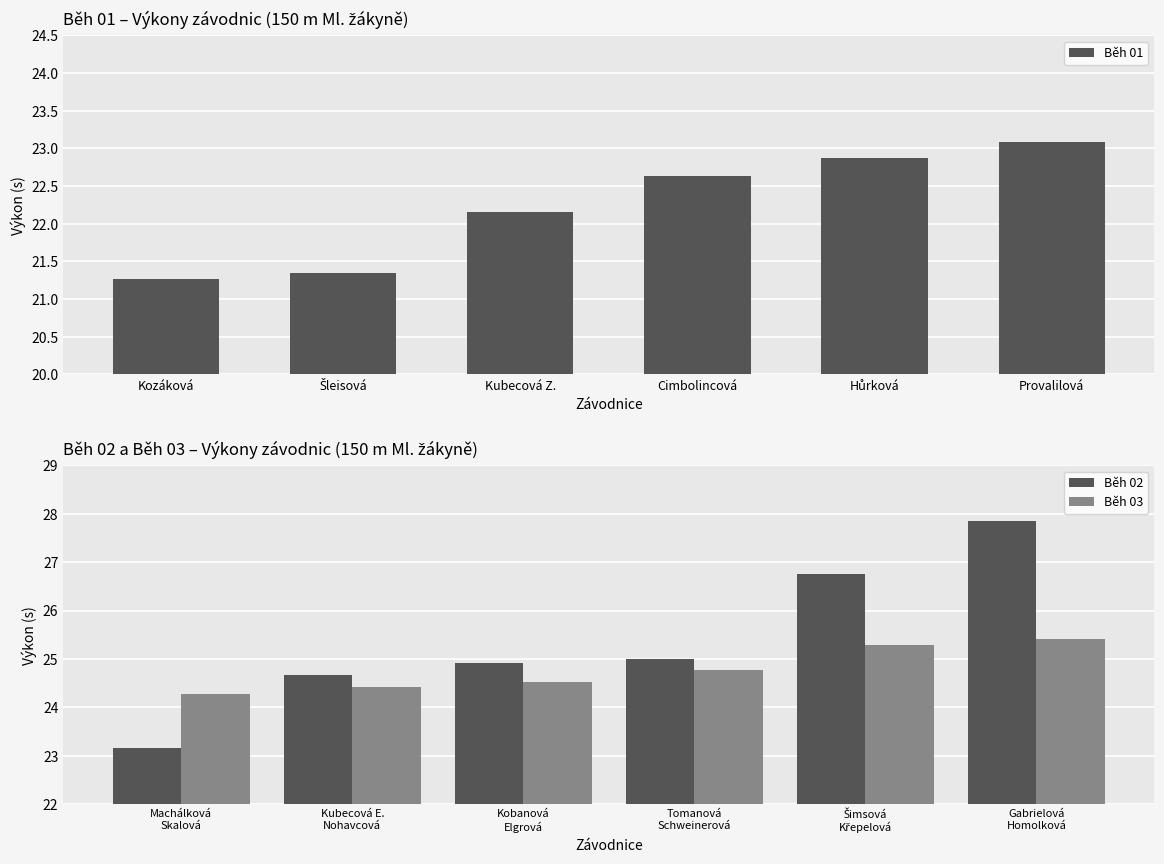

Rank the series by their maximum value, from highest to lowest.

Běh 02, Běh 03, Běh 01